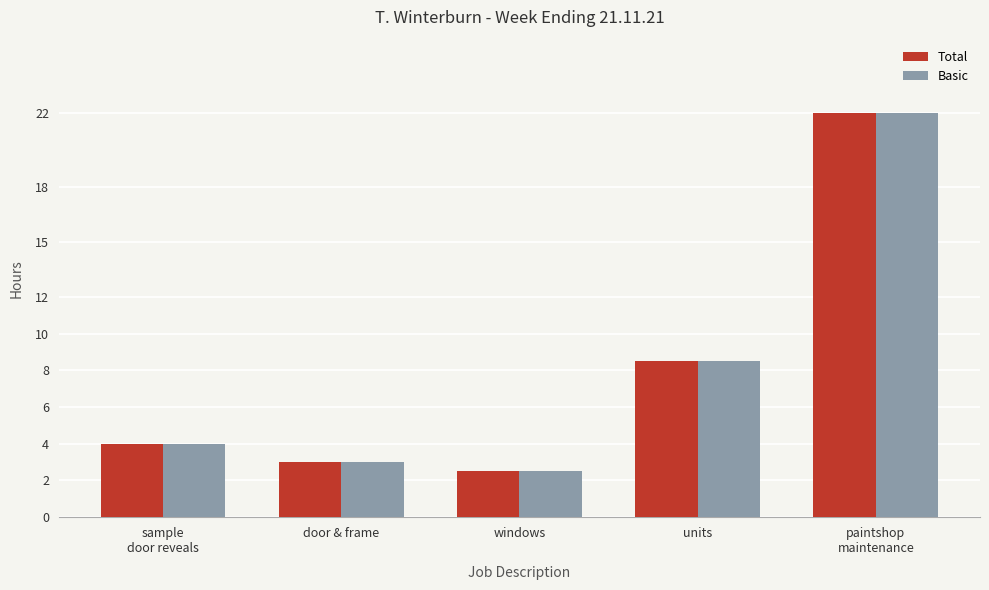

At which category is the sum across all series the highest?

paintshop
maintenance